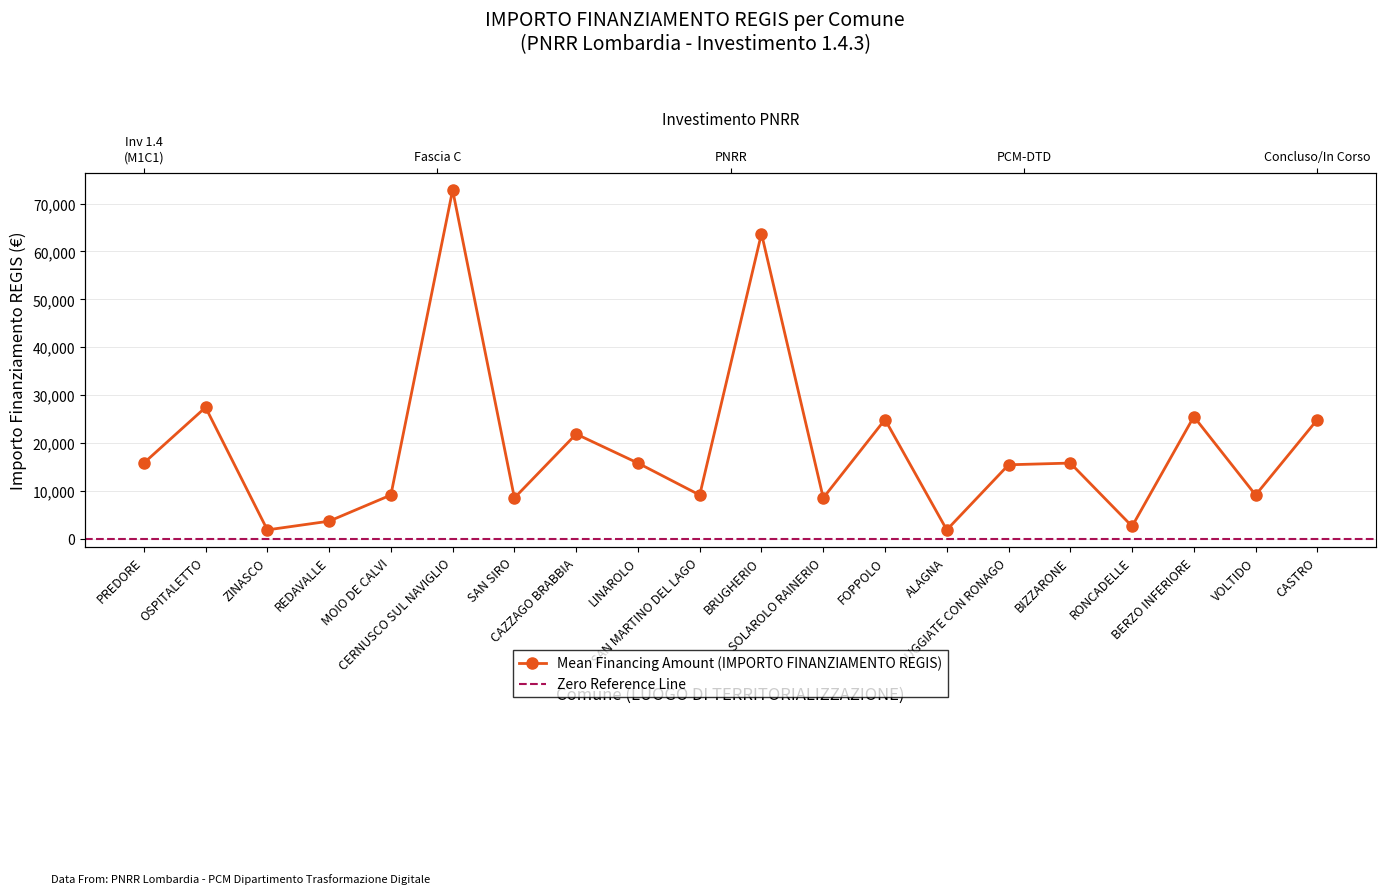

What is the value of the 7th point from the left?

8498